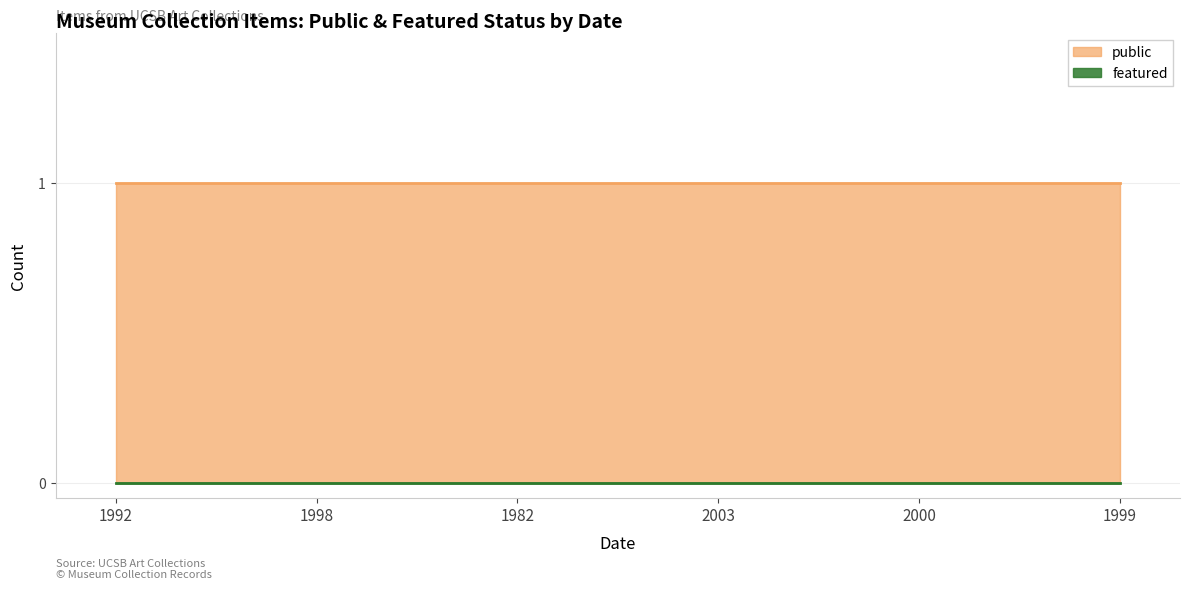

Does the chart display data point markers on the line(s)?

No